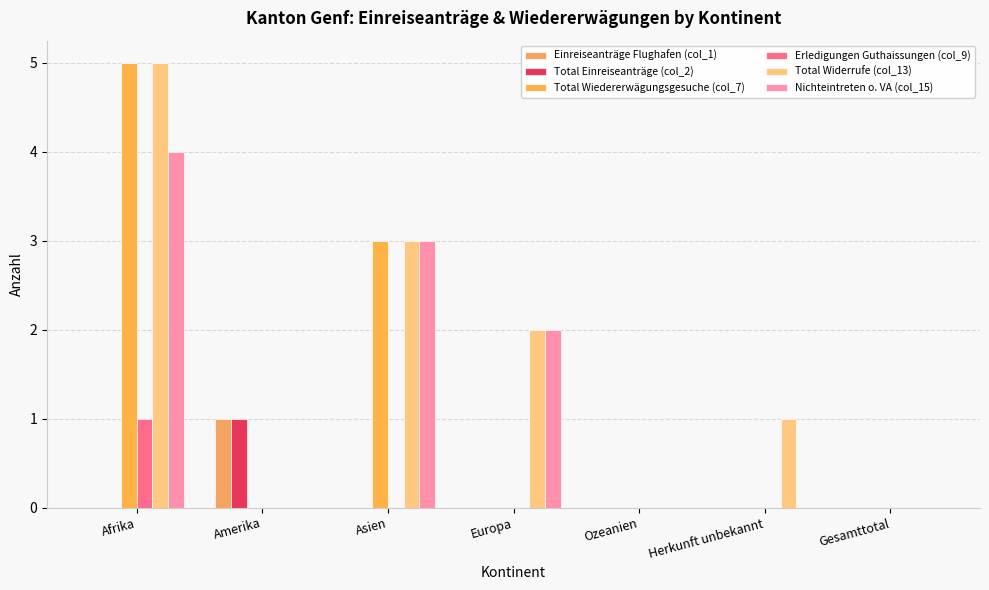

What is the maximum value for Total Widerrufe (col_13)?

5